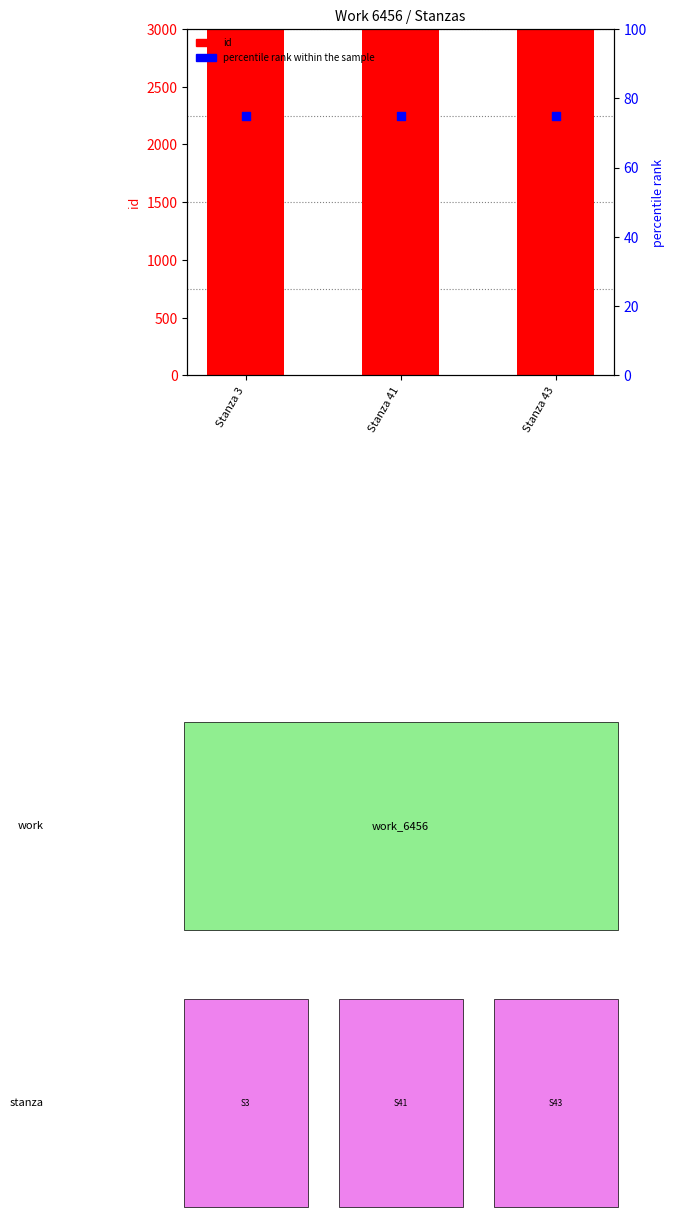

At how many categories does at least one series exceed 16022?

3